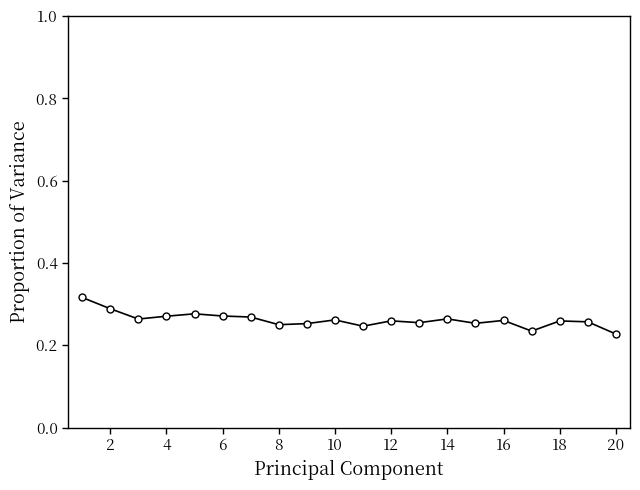

True or false: there are more than 2 points higher than both neighbors.

True